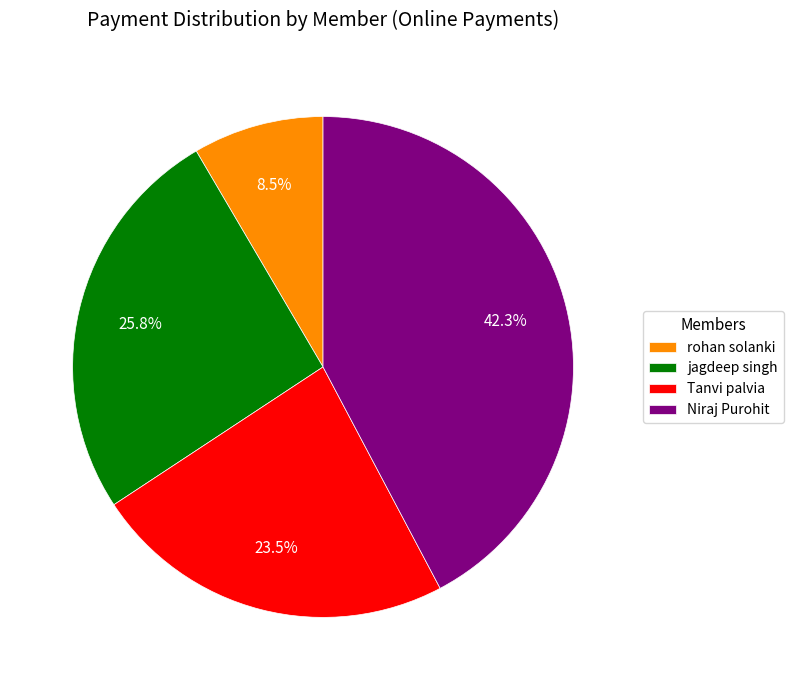

Between Niraj Purohit and Tanvi palvia, which is larger?

Niraj Purohit